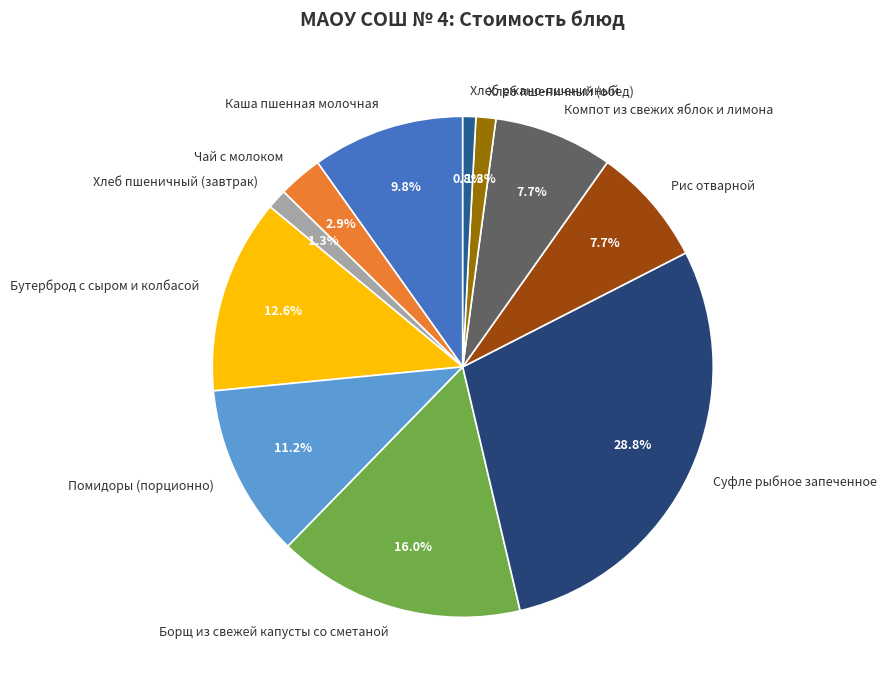

To the nearest percent, what portion does Каша пшенная молочная represent?

10%